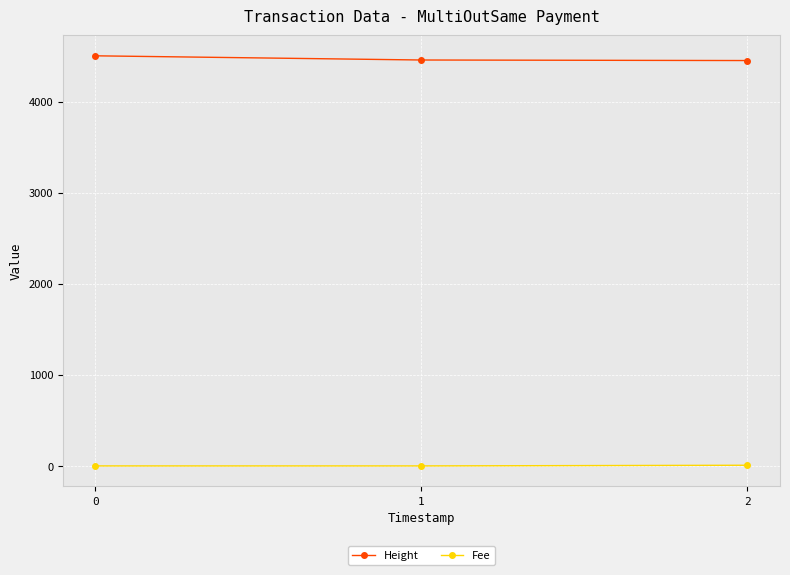

The value of Height at 1 is 4459.0. True or false?

True